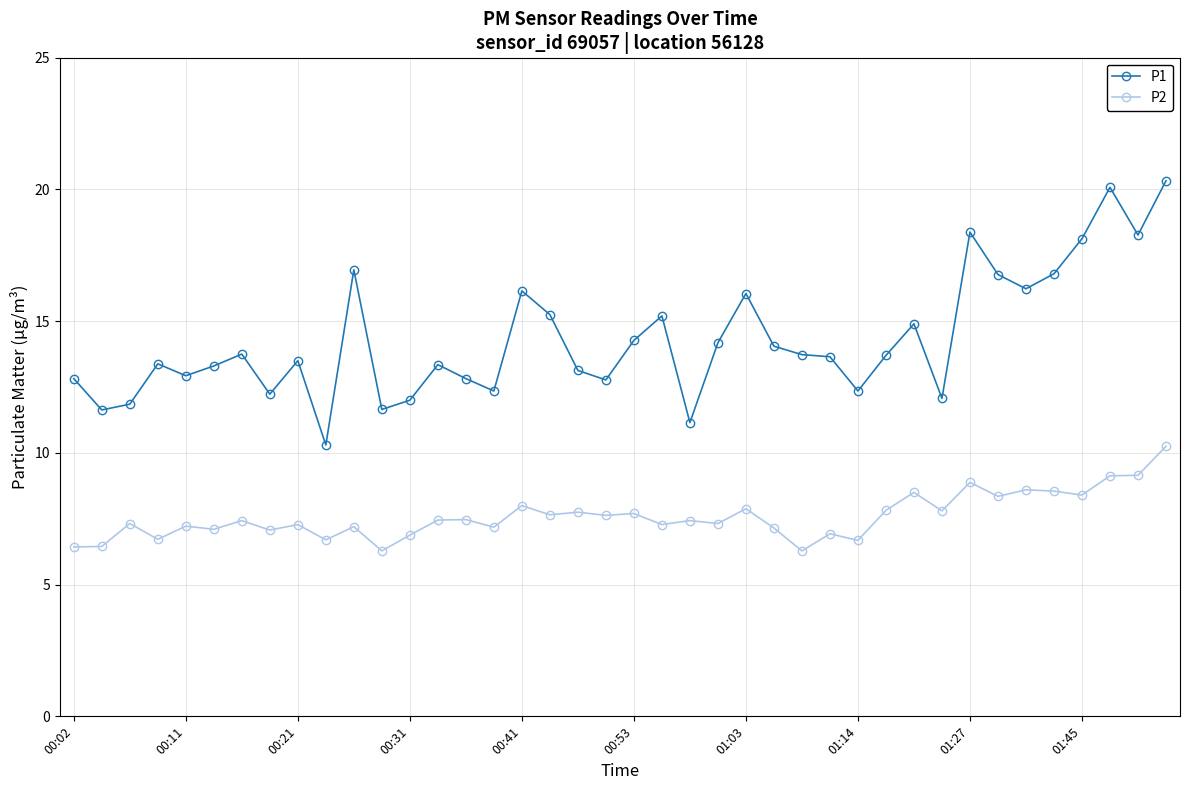

True or false: P1 and P2 cross at least once.

False